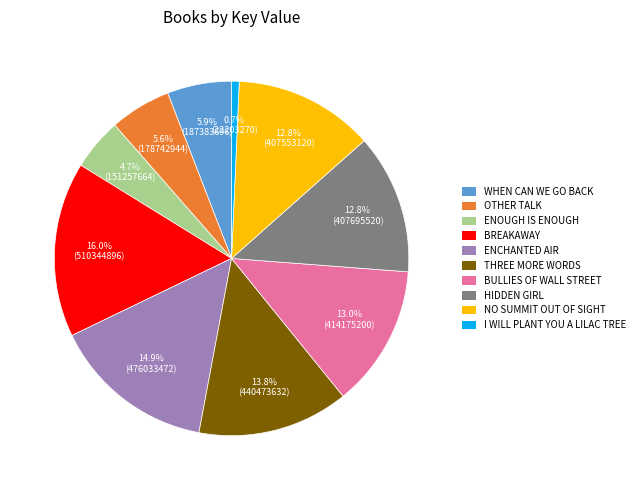

How many slices are in this pie chart?

10